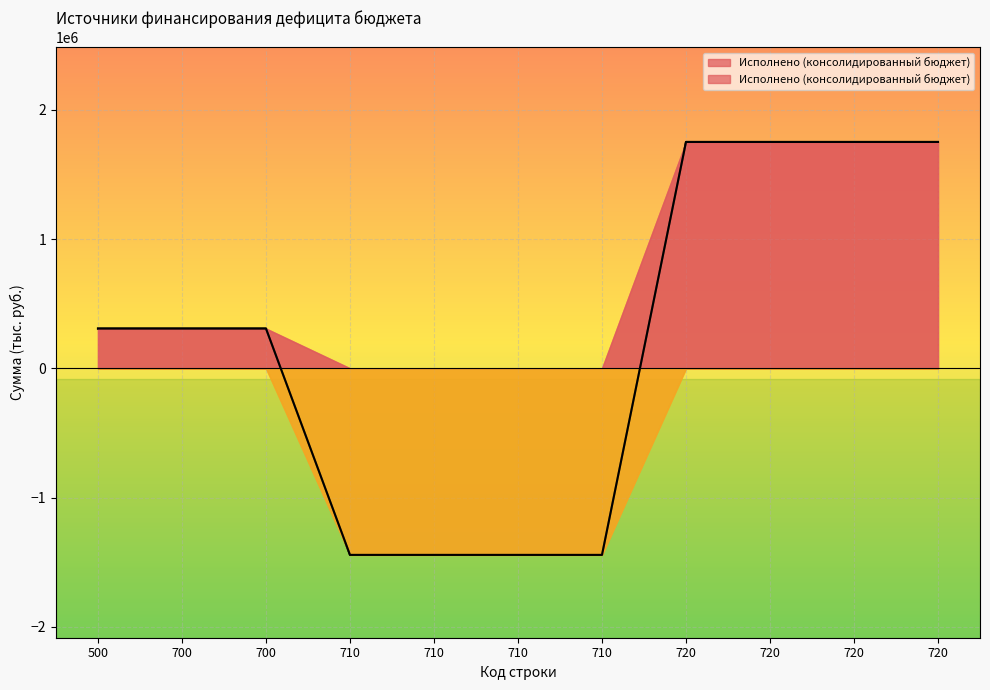

List the labels in order of value, largest first.

720, 720, 720, 720, 500, 700, 700, 710, 710, 710, 710